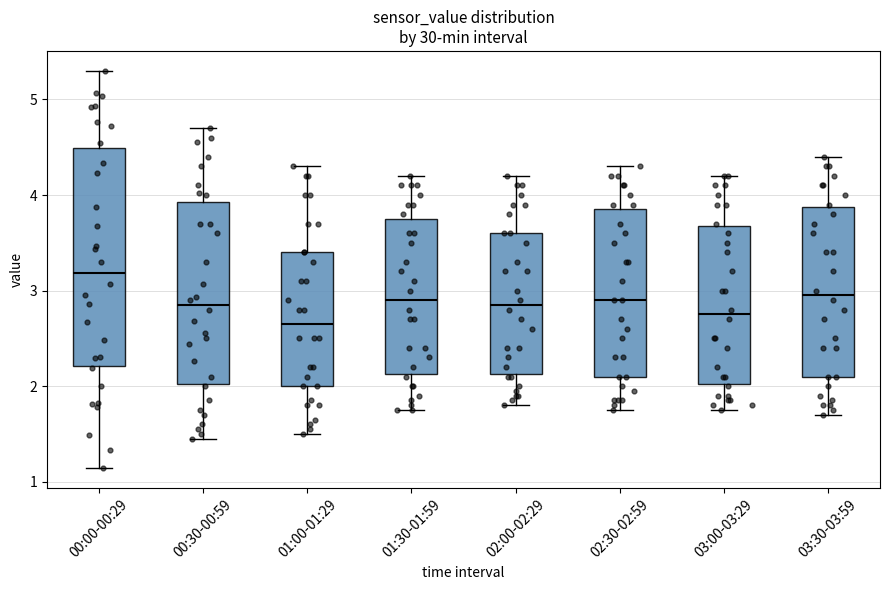

Reading left to right, read every box against the y-axis: the position of its median line, the range the box covers, and the ends of its whiskers. The values are not printed on the chart, so give them approximately, as read against the axis.

00:00-00:29: median 3.2, box 2.2 to 4.5, whiskers 1.1 to 5.3
00:30-00:59: median 2.9, box 2.0 to 3.9, whiskers 1.5 to 4.7
01:00-01:29: median 2.7, box 2.0 to 3.4, whiskers 1.5 to 4.3
01:30-01:59: median 2.9, box 2.1 to 3.8, whiskers 1.8 to 4.2
02:00-02:29: median 2.9, box 2.1 to 3.6, whiskers 1.8 to 4.2
02:30-02:59: median 2.9, box 2.1 to 3.9, whiskers 1.8 to 4.3
03:00-03:29: median 2.8, box 2.0 to 3.7, whiskers 1.8 to 4.2
03:30-03:59: median 3.0, box 2.1 to 3.9, whiskers 1.7 to 4.4